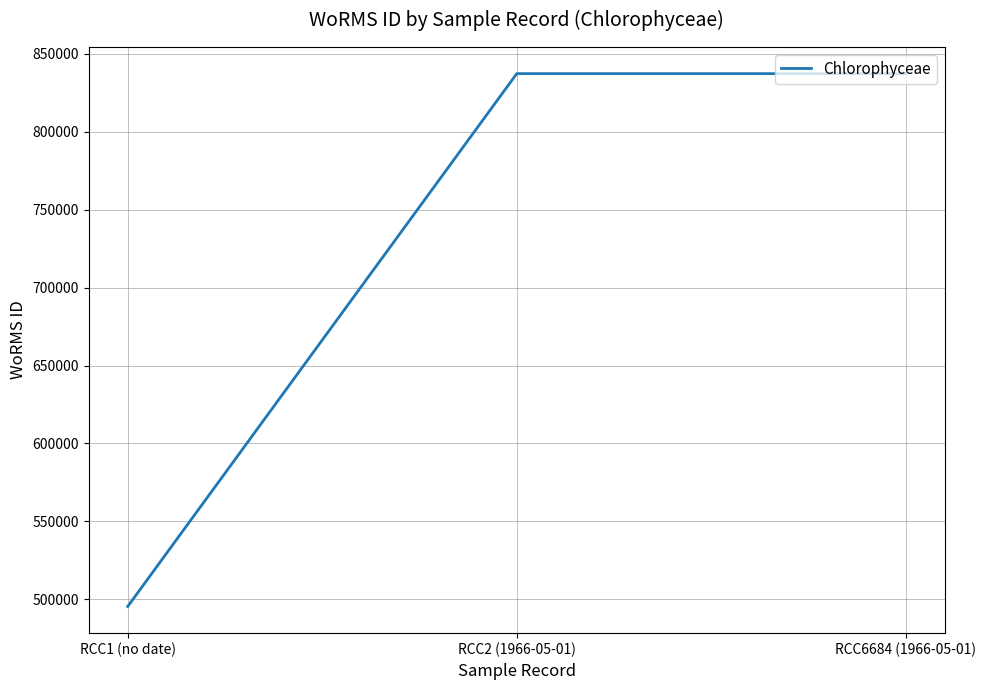

What is the average value?

723275